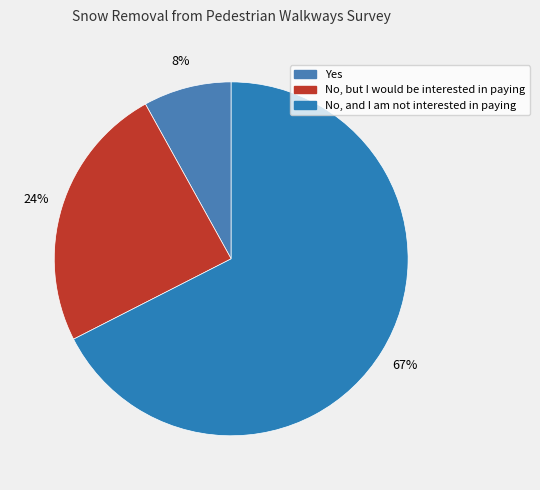

Which slice is the largest?

No, and I am not interested in paying